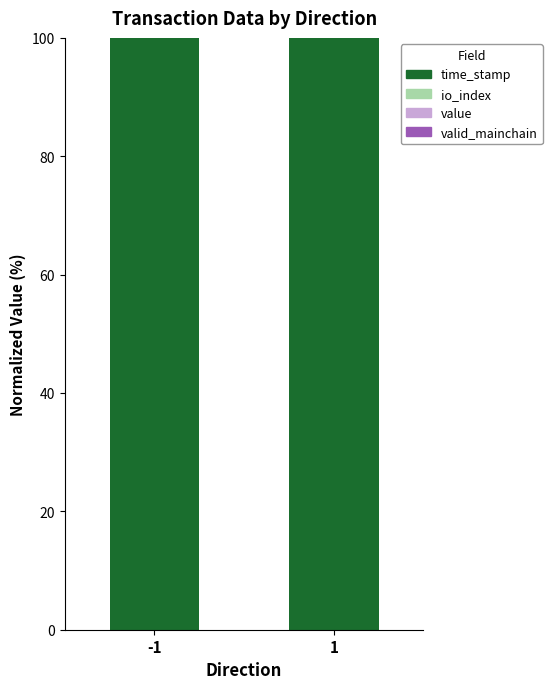

Which series has the largest range (max minus min)?

time_stamp